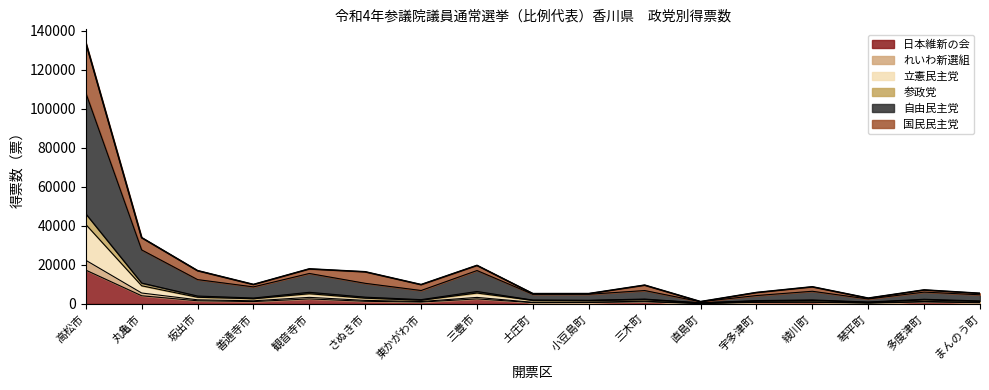

What is the label of the 15th point from the left?

琴平町